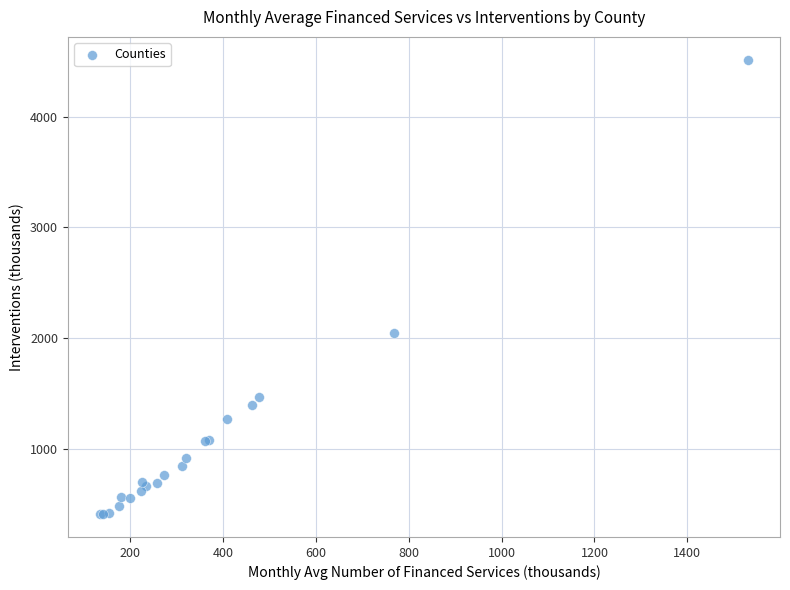

What Y value in the scatter plot is closest to 2461?

2043.9